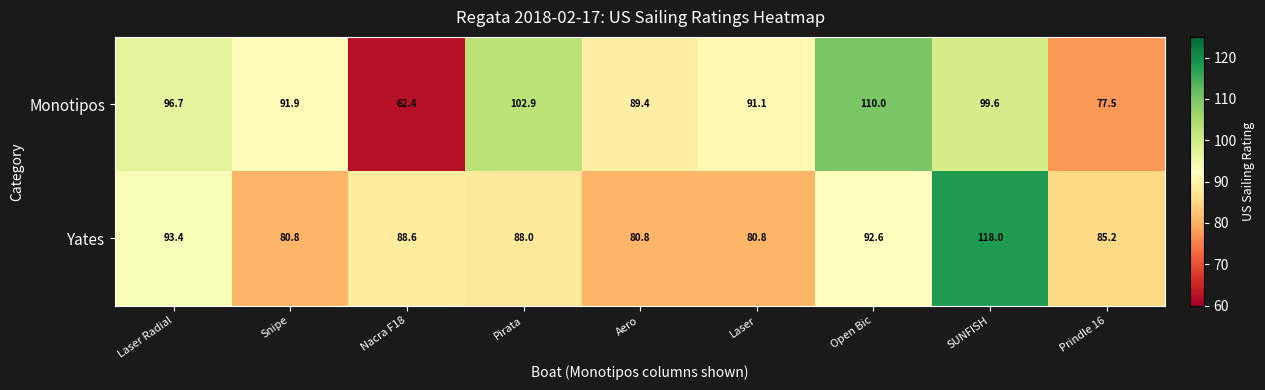

Read the Yates value at Laser.

80.8